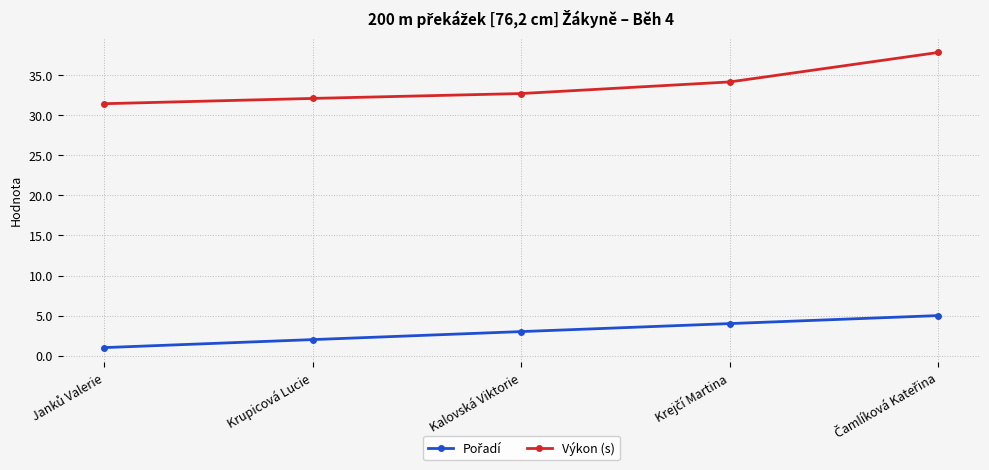

True or false: Výkon (s) has more than 1 interior local peaks.

False